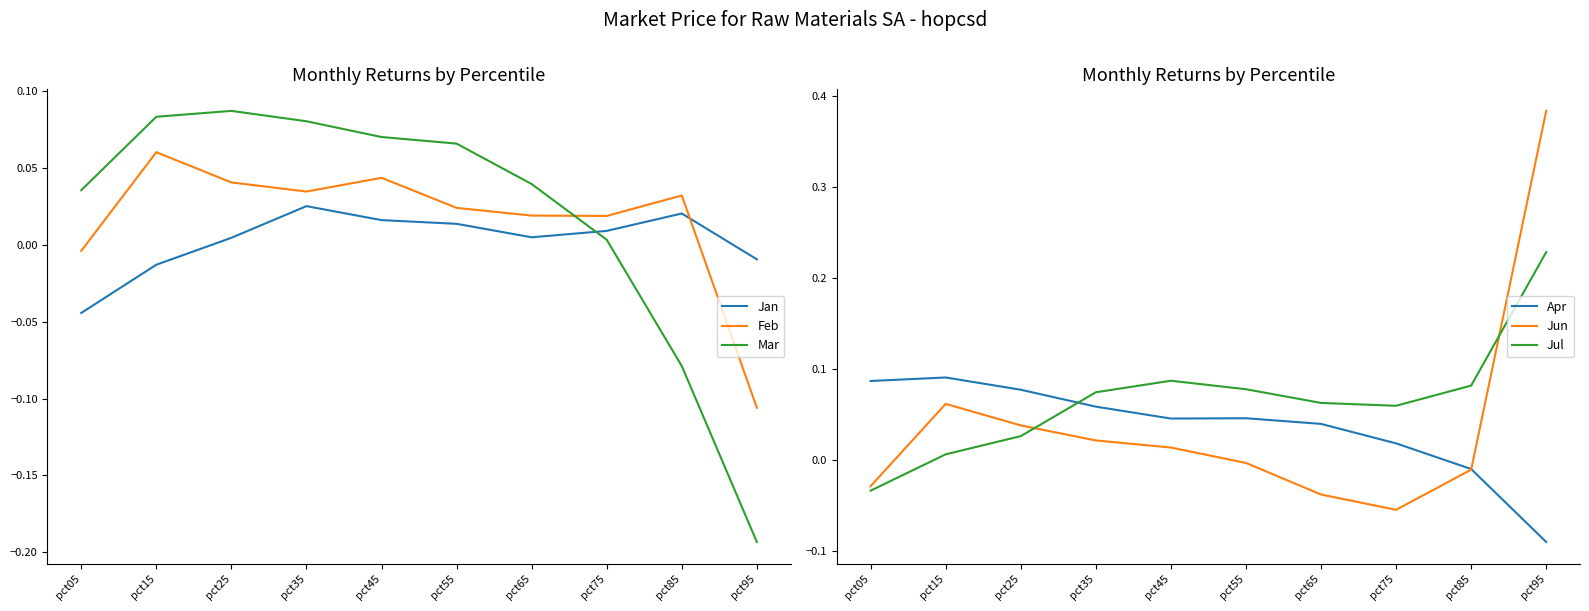

How many times do Mar and Jul cross each other?

1